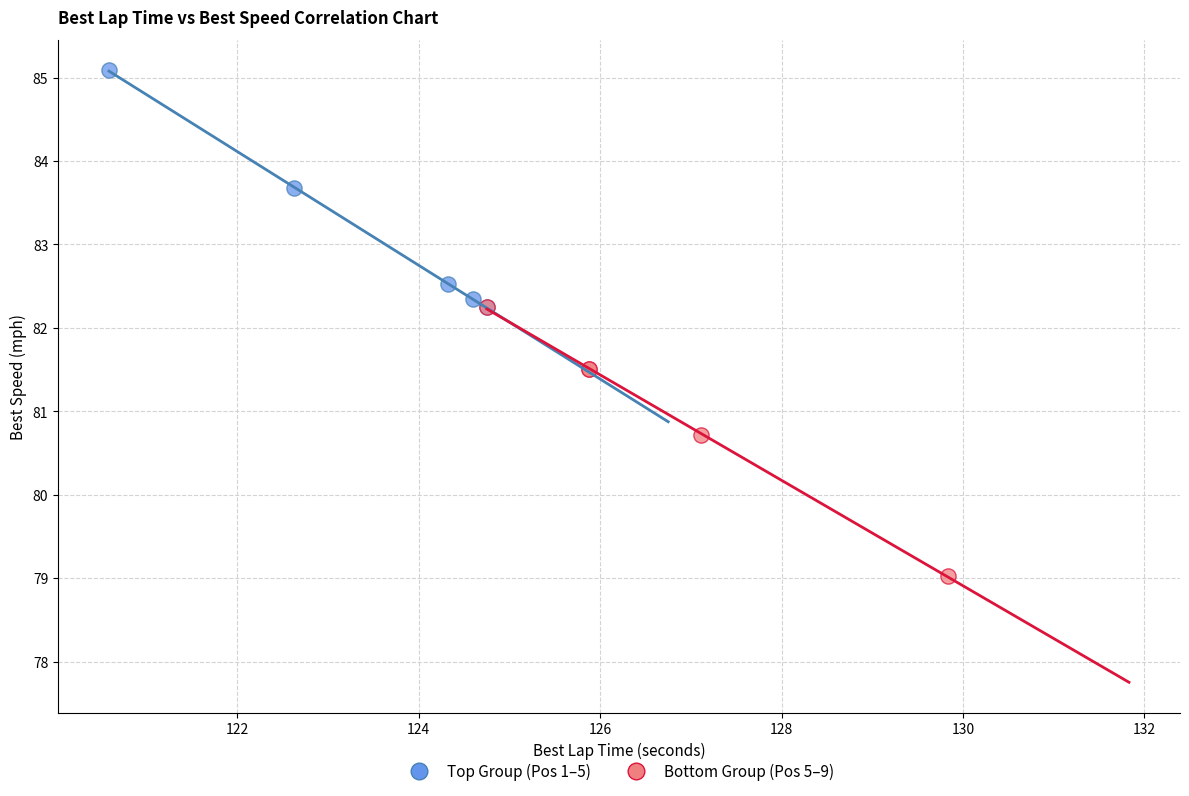

Which series reaches the minimum Y coordinate?

Bottom Group (Pos 5–9)